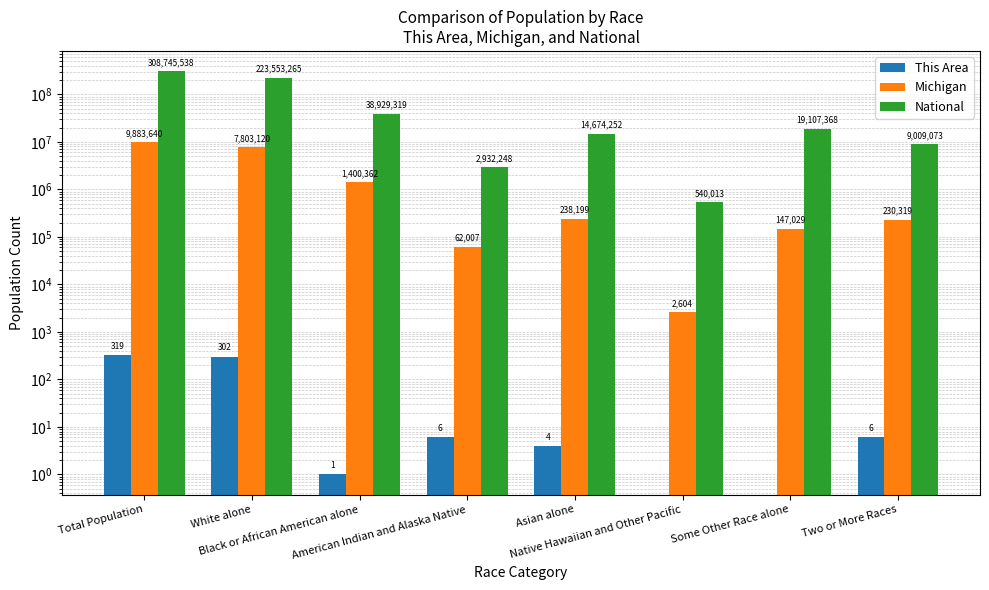

How many groups of bars are there?

8